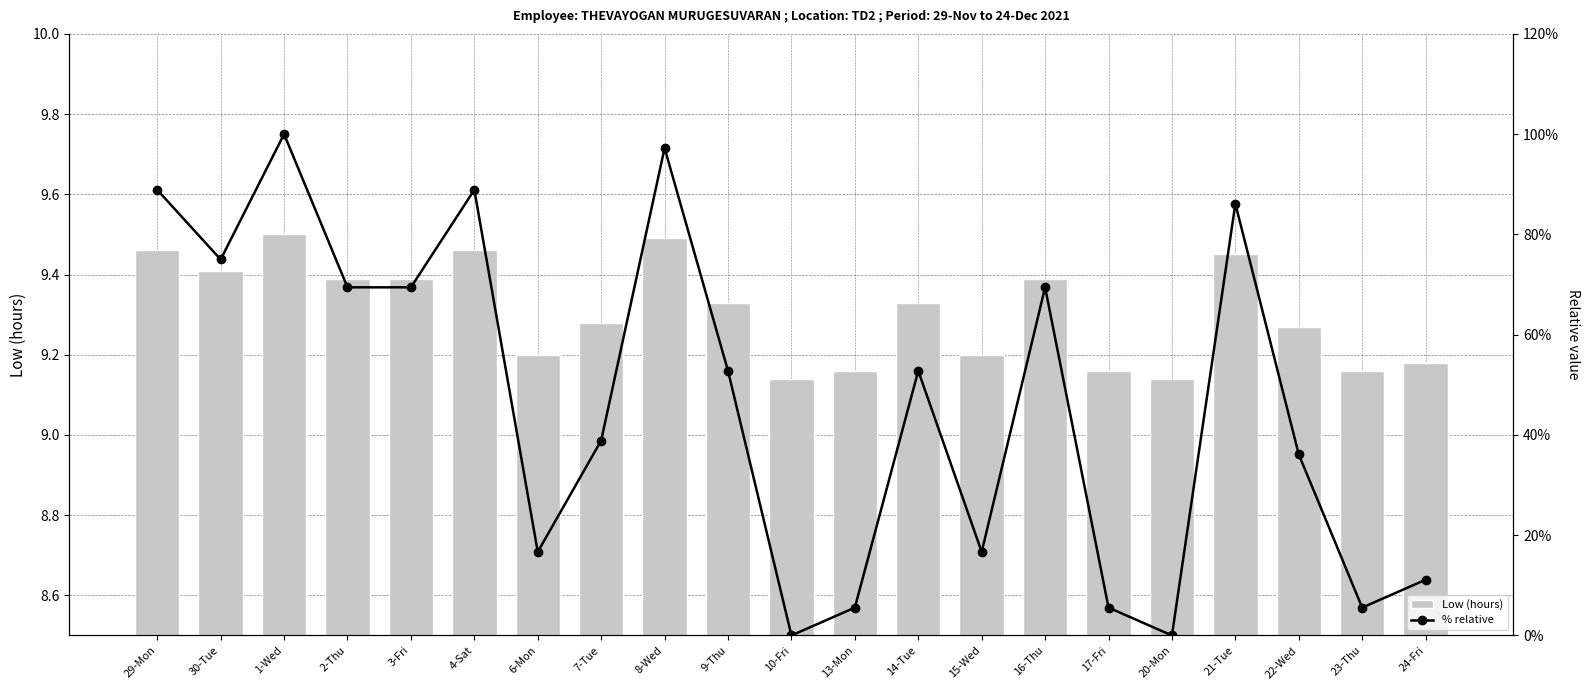

List the series in order of their peak value, lowest first.

Low (hours), % relative